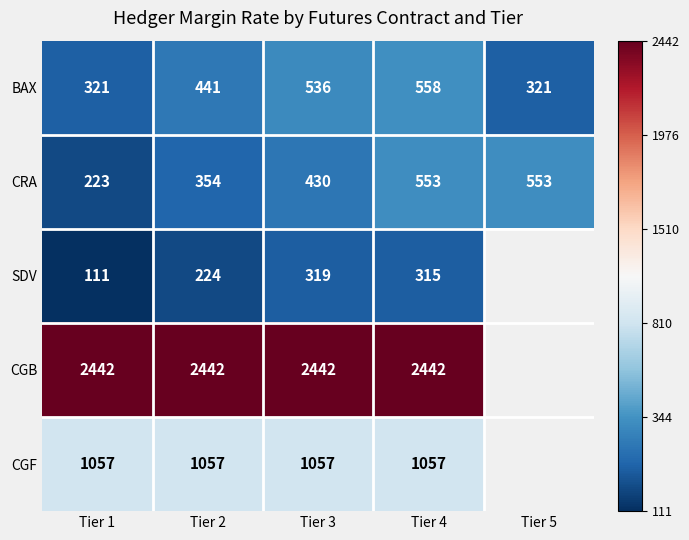

What is the total value across all series at Tier 2?

4518.0